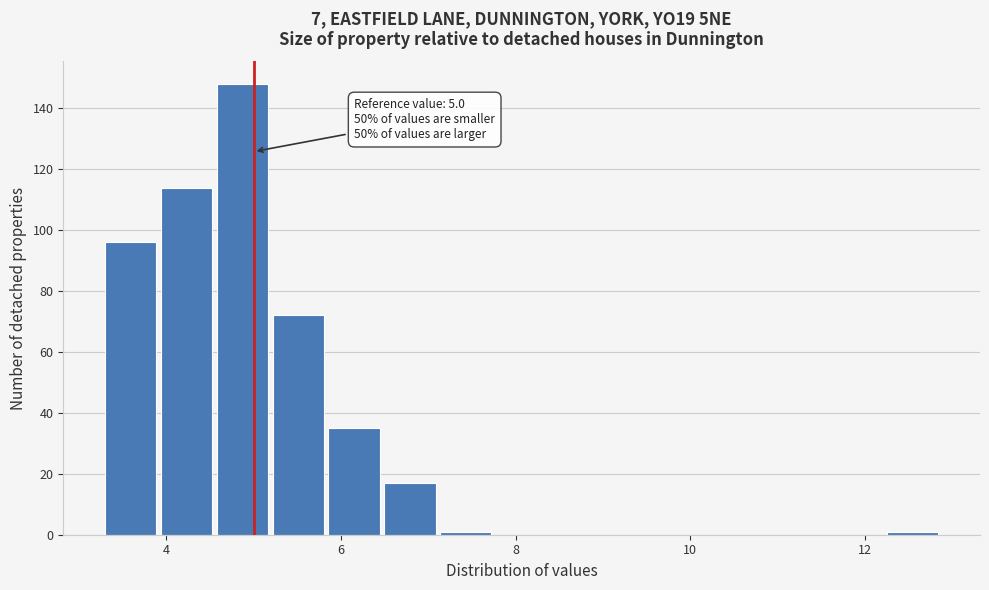

Read against the x-axis, roughly where is the centre of the tallest bar?

4.8